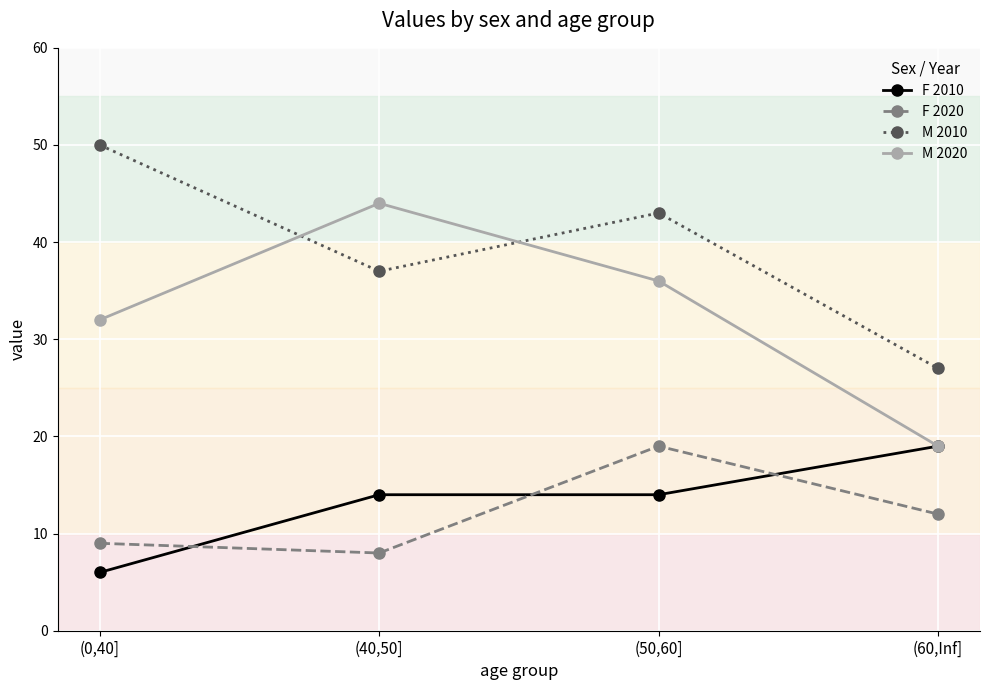

At (0,40], list the series in order from largest to smallest.

M 2010, M 2020, F 2020, F 2010